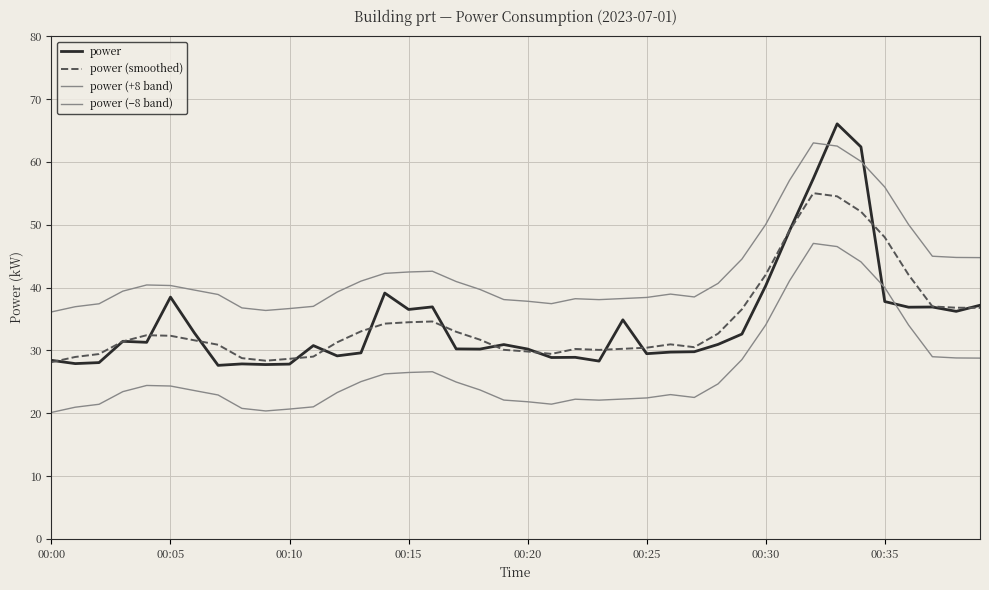

What is the value of the power (smoothed) point at the 19th from the left?

31.7